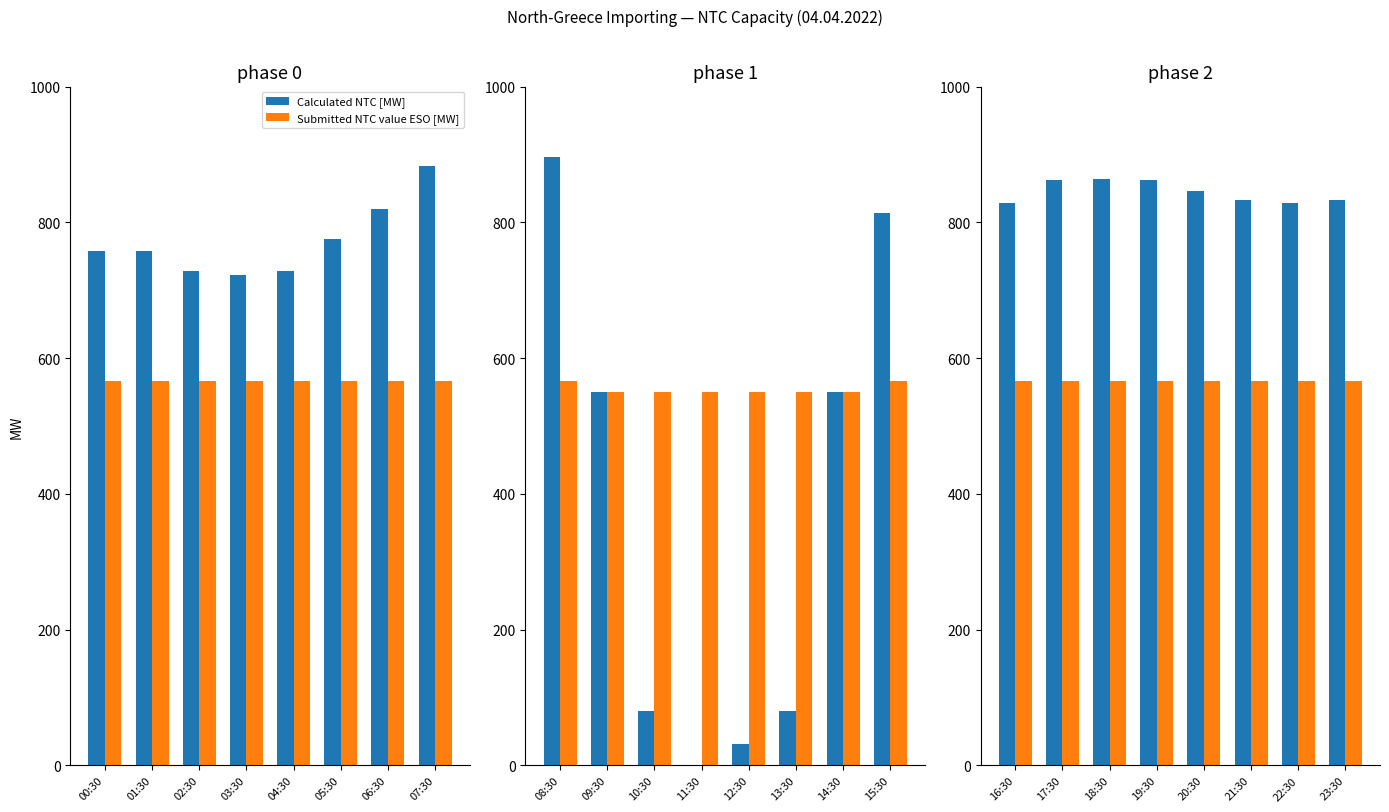

At how many categories does at least one series exceed 697?

8